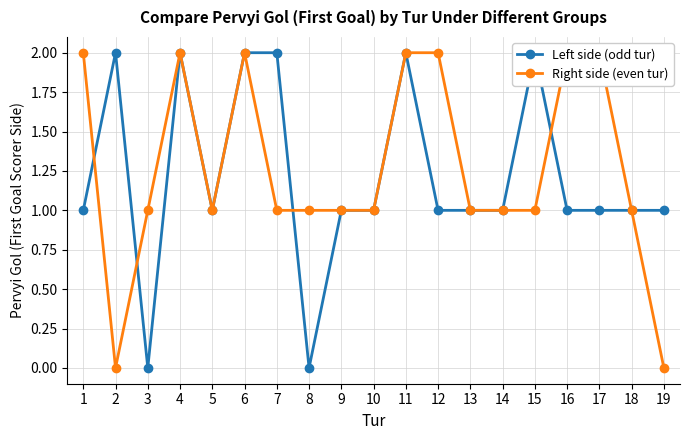

Which category has the highest value in the Left side (odd tur) series?

2